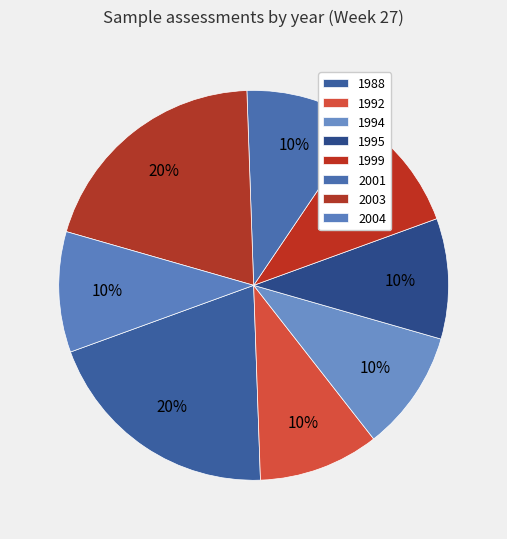

How many slices are in this pie chart?

8